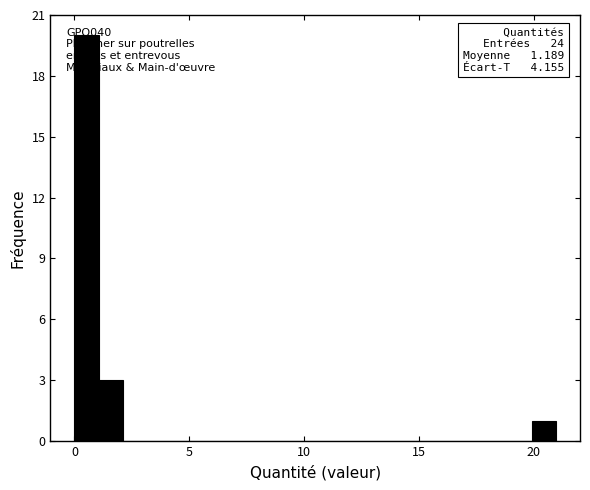

Around what value on the x-axis is the tallest bar? Give the approximate position of its centre, as read against the axis.

0.5